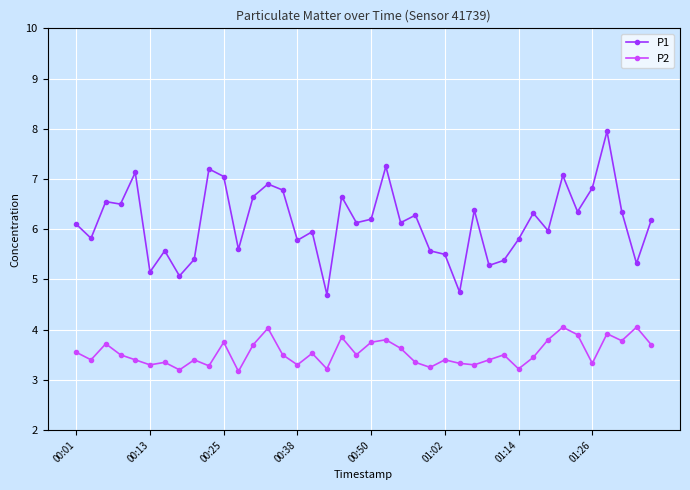

What are all the series names shown in the legend?

P1, P2